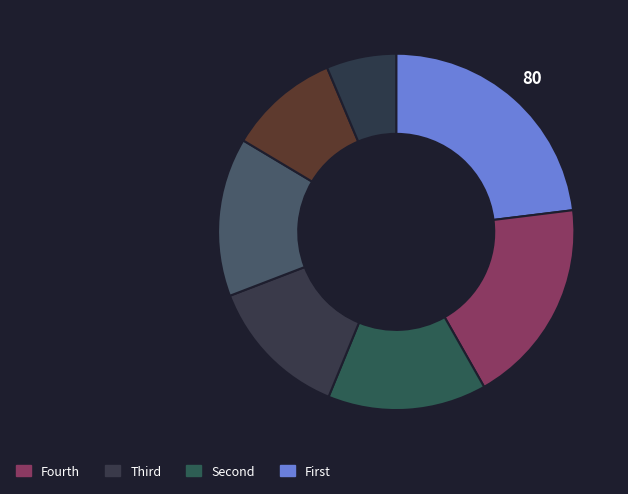

To the nearest percent, what is the difference between the largest and smallest slice percentages?

17%